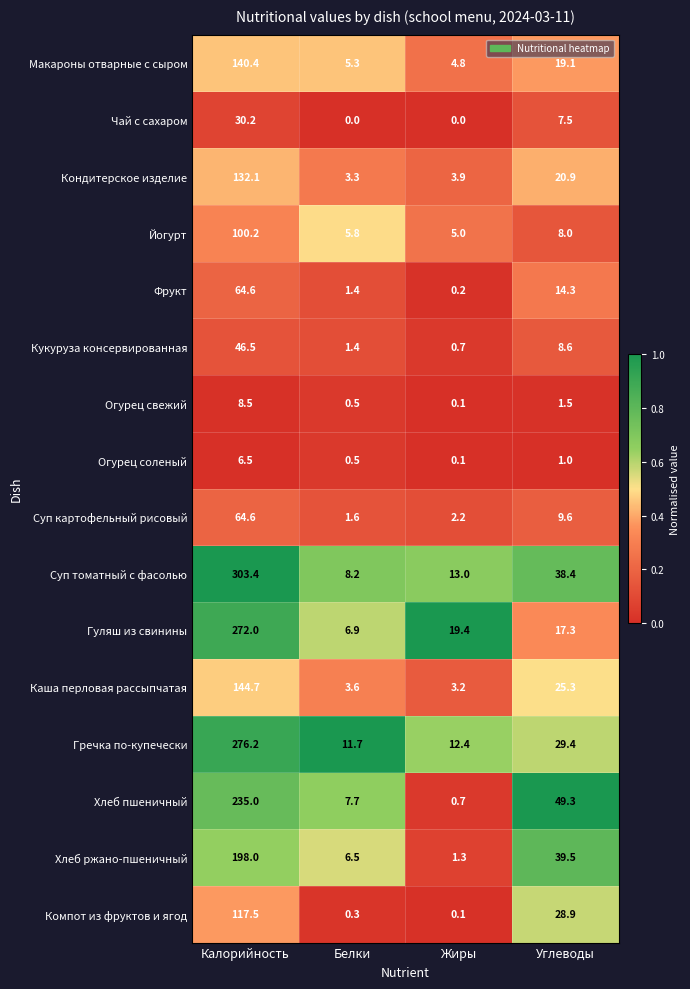

The value of Хлеб ржано-пшеничный at Калорийность is 198.0. True or false?

True